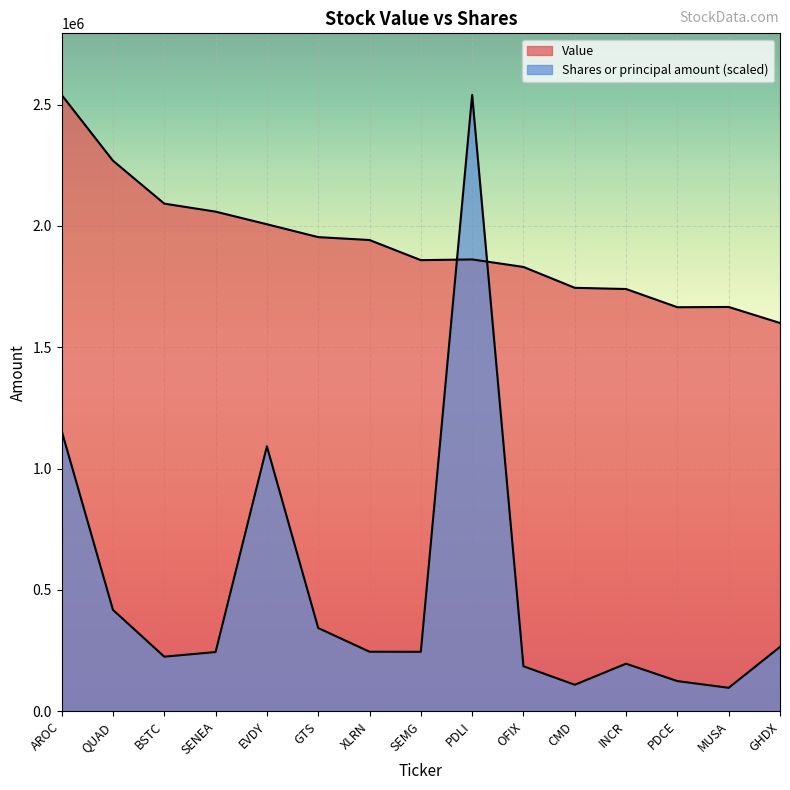

True or false: Value has a value of 2631302.5 at GTS.

False